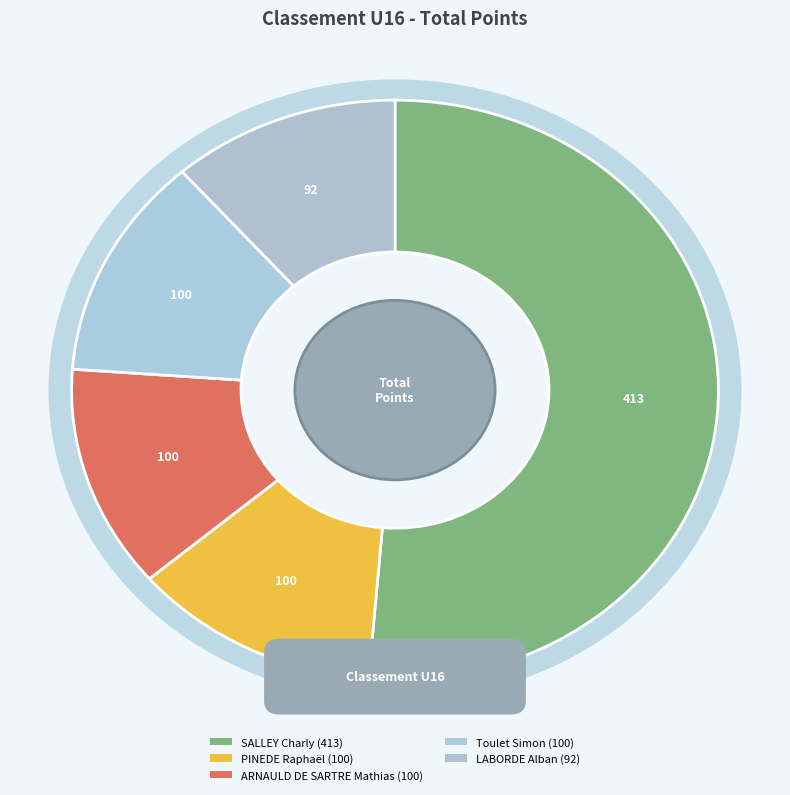

To the nearest percent, what portion does ARNAULD DE SARTRE Mathias represent?

12%